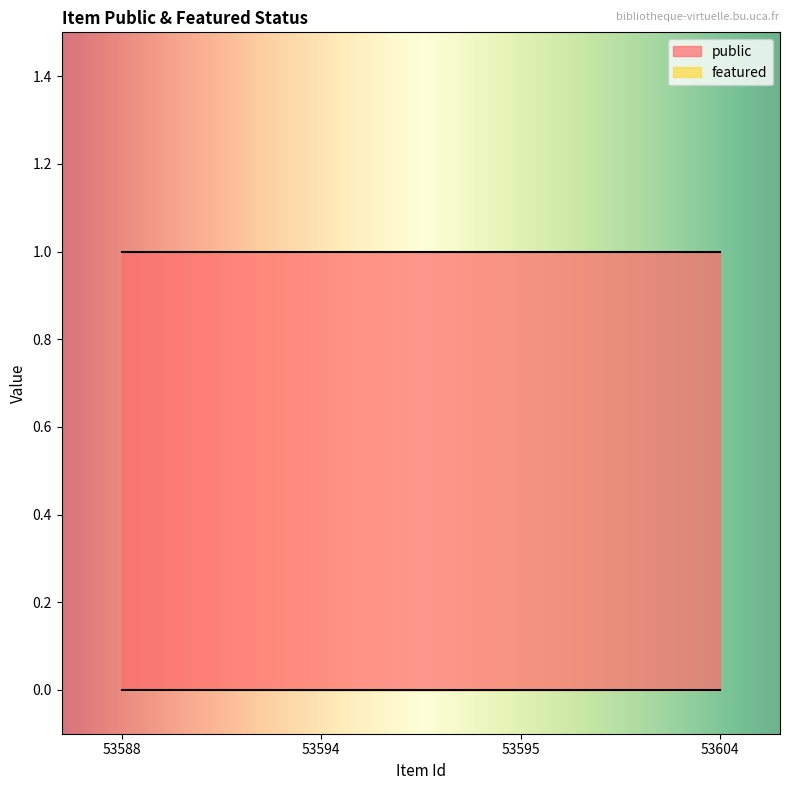

Which label corresponds to the smallest value in the chart?

53588